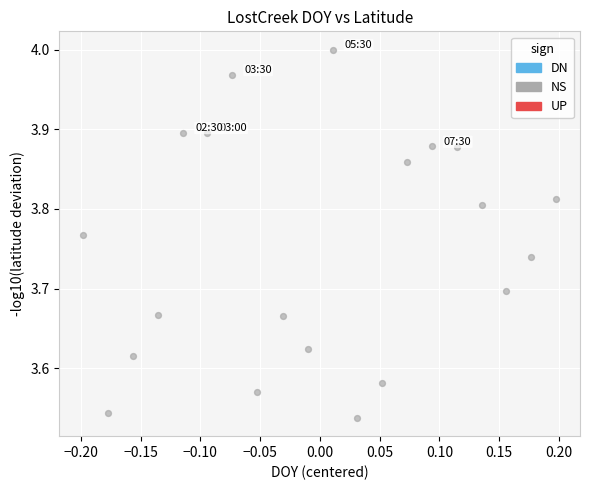

What is the range of Y values (max minus min)?

0.5